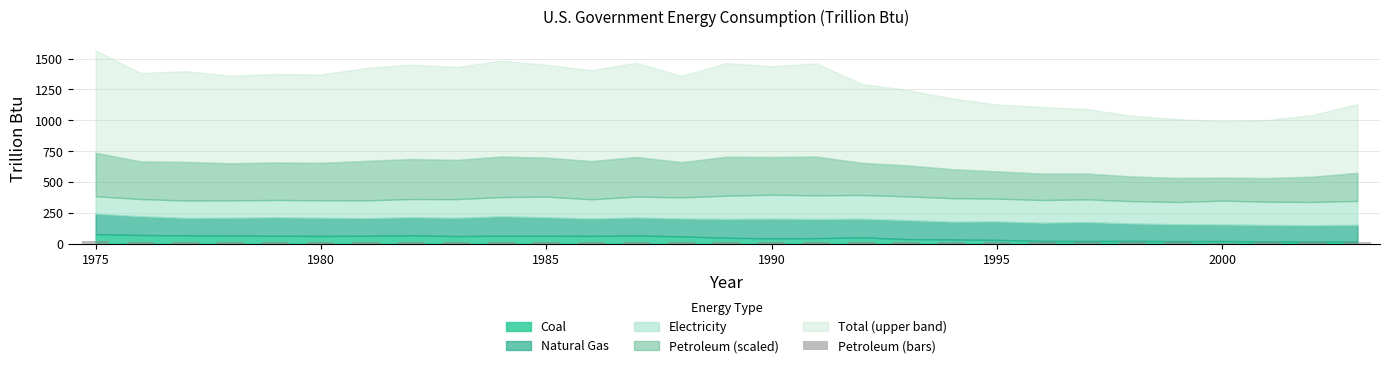

What is the difference between the second highest and minimum values?

7.9